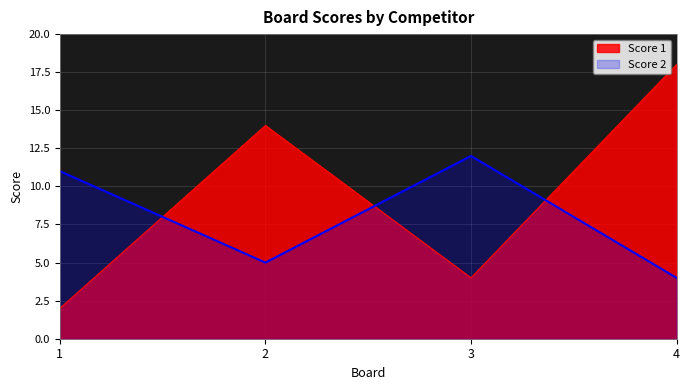

At which category is the sum across all series the highest?

4